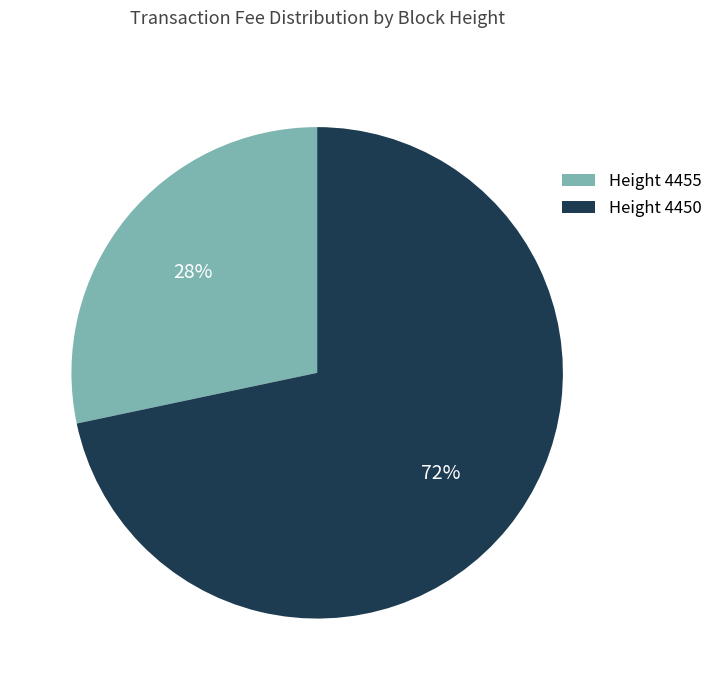

Is there a majority slice in this chart?

Yes